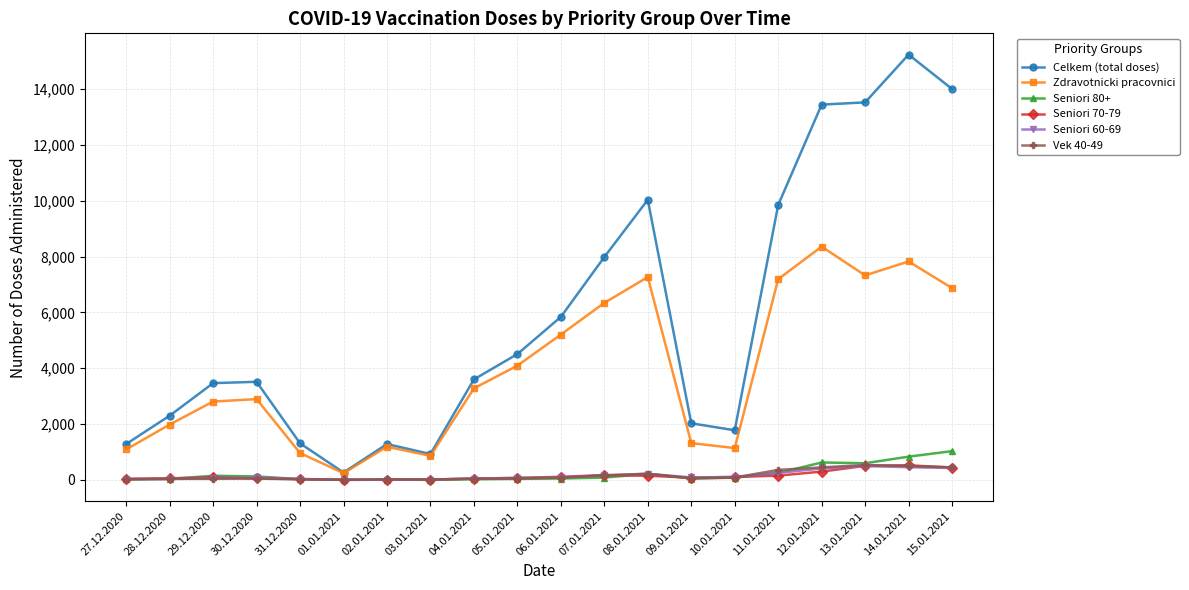

What is the smallest value displayed?

1